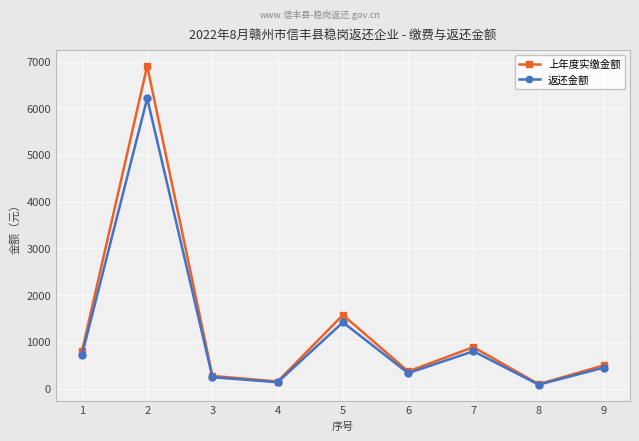

List the series in order of their peak value, lowest first.

返还金额, 上年度实缴金额